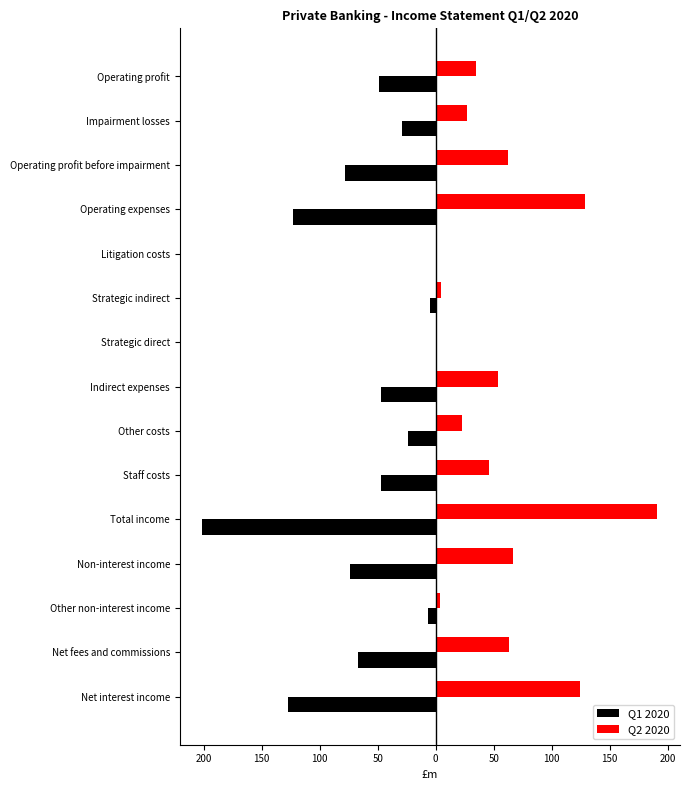

What are all the series names shown in the legend?

Q1 2020, Q2 2020